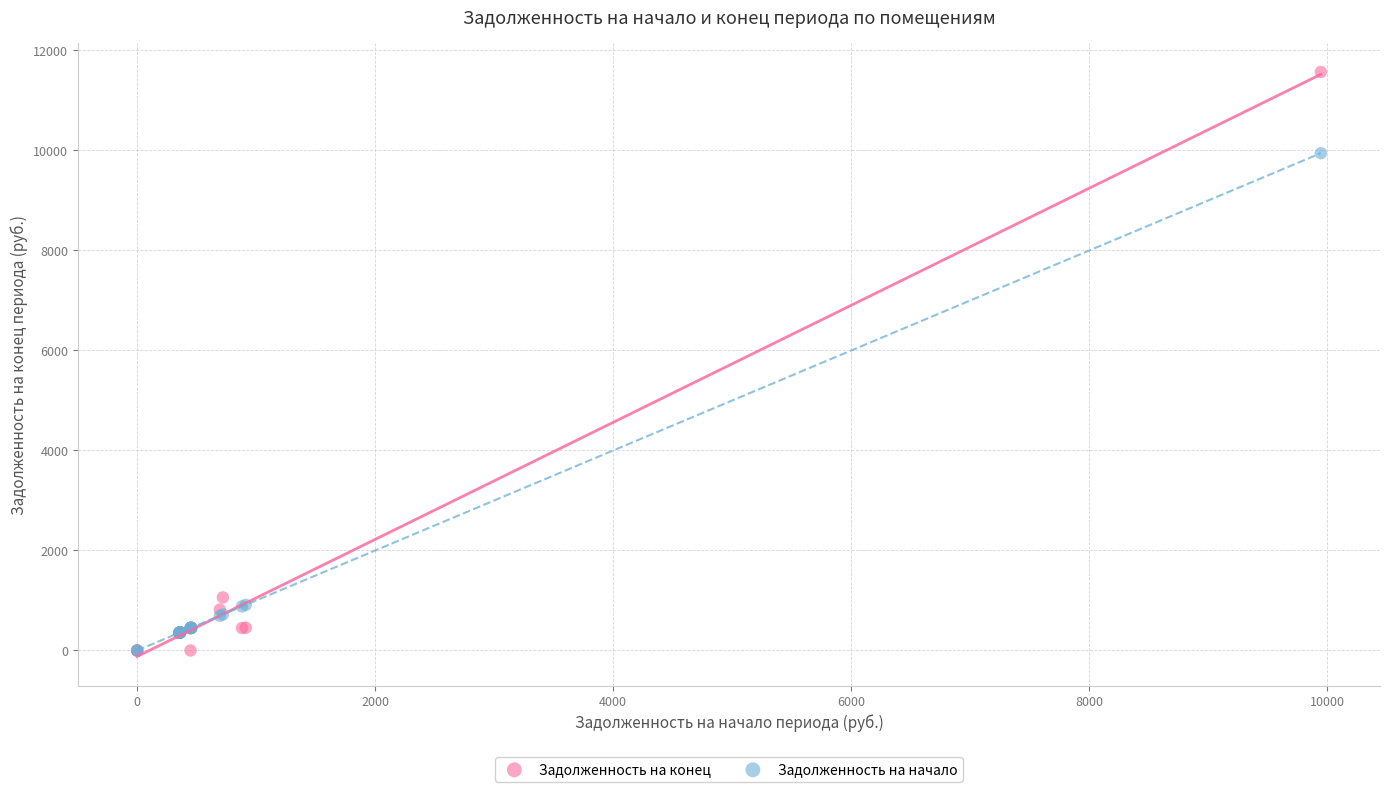

In the Задолженность на конец series, what Y value is closest to 5784?

1061.1